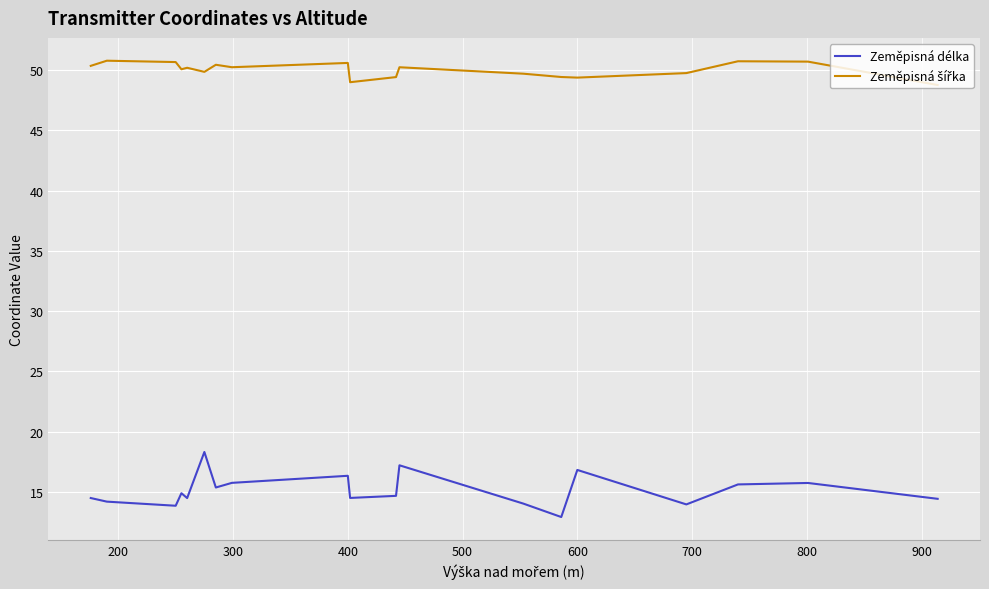

Reading left to right, what are all the values shown in this chart?

Zeměpisná délka: 14.5	14.2	13.8	14.9	14.5	14.5	18.3	15.4	15.7	16.3	14.5	14.7	17.2	14.0	12.9	16.8	14.0	15.6	15.7	14.4
Zeměpisná šířka: 50.3	50.8	50.7	50.1	50.2	50.2	49.8	50.4	50.2	50.6	49.0	49.4	50.2	49.7	49.4	49.4	49.7	50.7	50.7	48.8